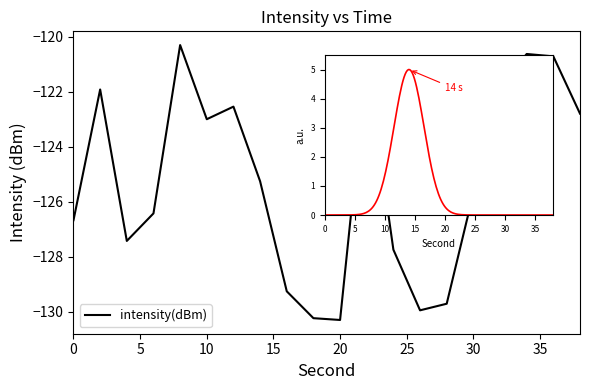

Rank the categories by value from lowest to highest.

20, 18, 26, 28, 16, 24, 4, 0, 6, 30, 14, 10, 38, 12, 2, 32, 22, 36, 34, 8